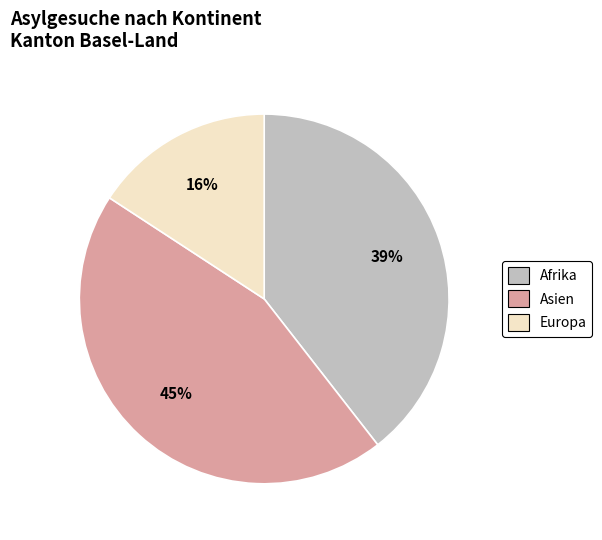

How many segments does this pie chart have?

3